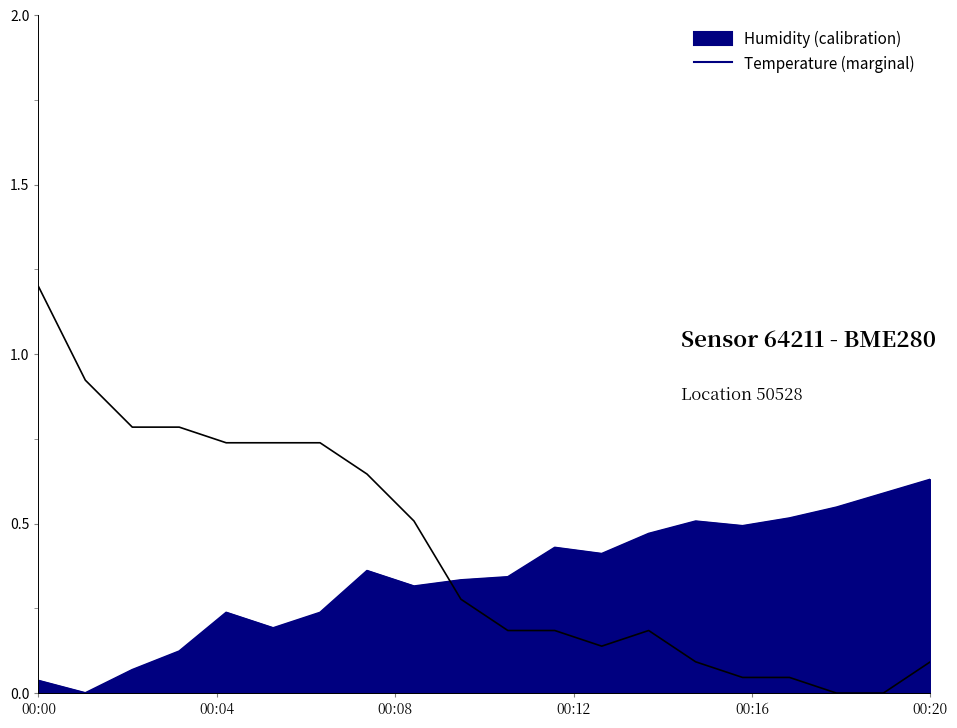

At how many categories does at least one series exceed 0?

20